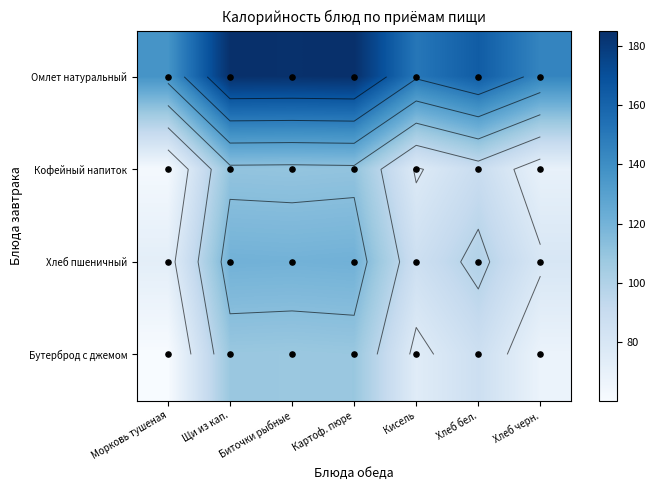

How many distinct data groups are displayed?

4